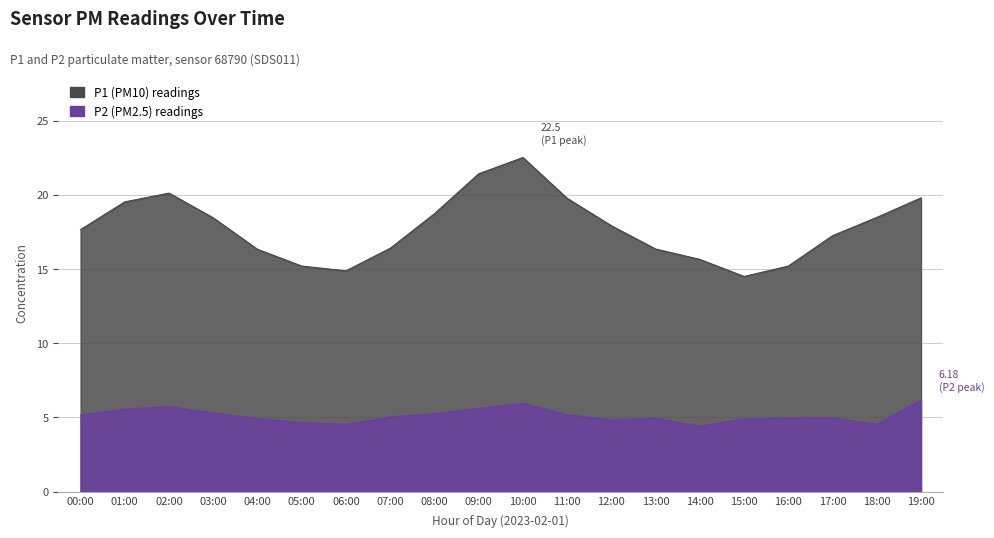

What is the sum of all P2 values?

102.5